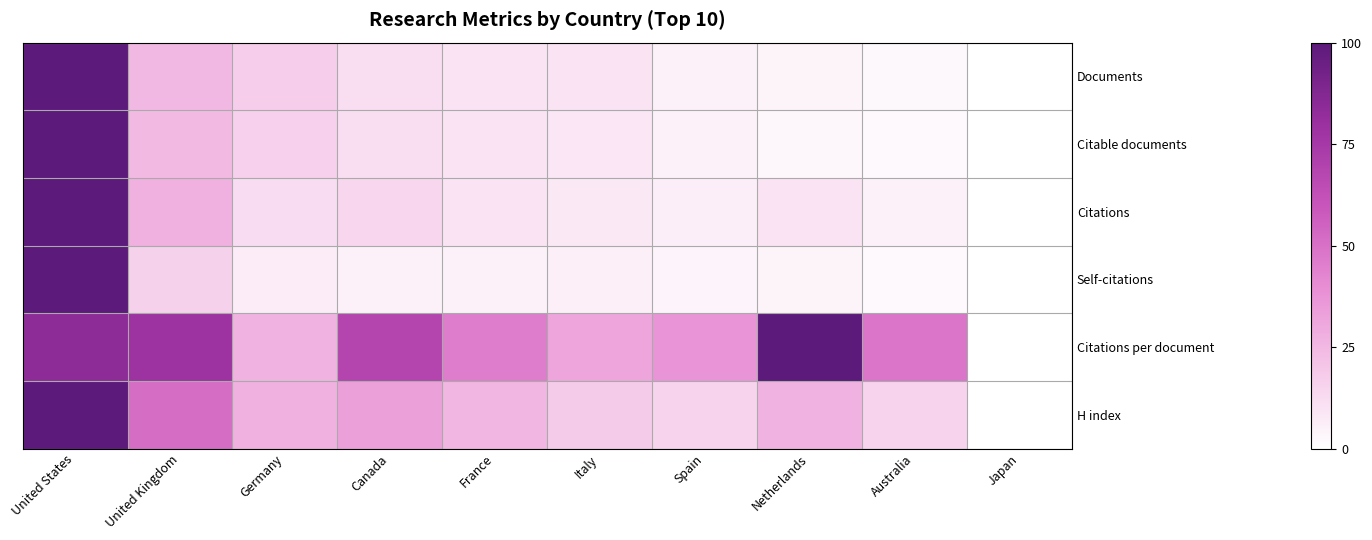

What is the difference between the highest and lowest values at United States?

0.2